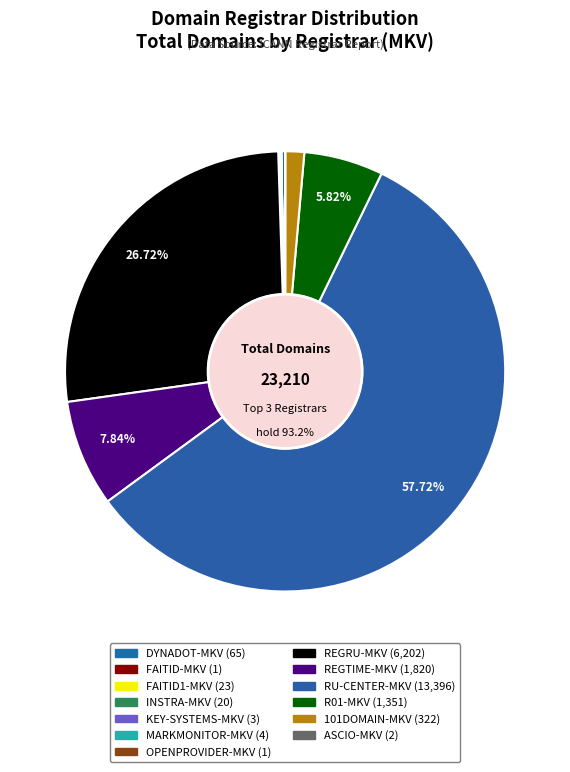

To the nearest percent, what is the difference between the largest and smallest slice percentages?

58%